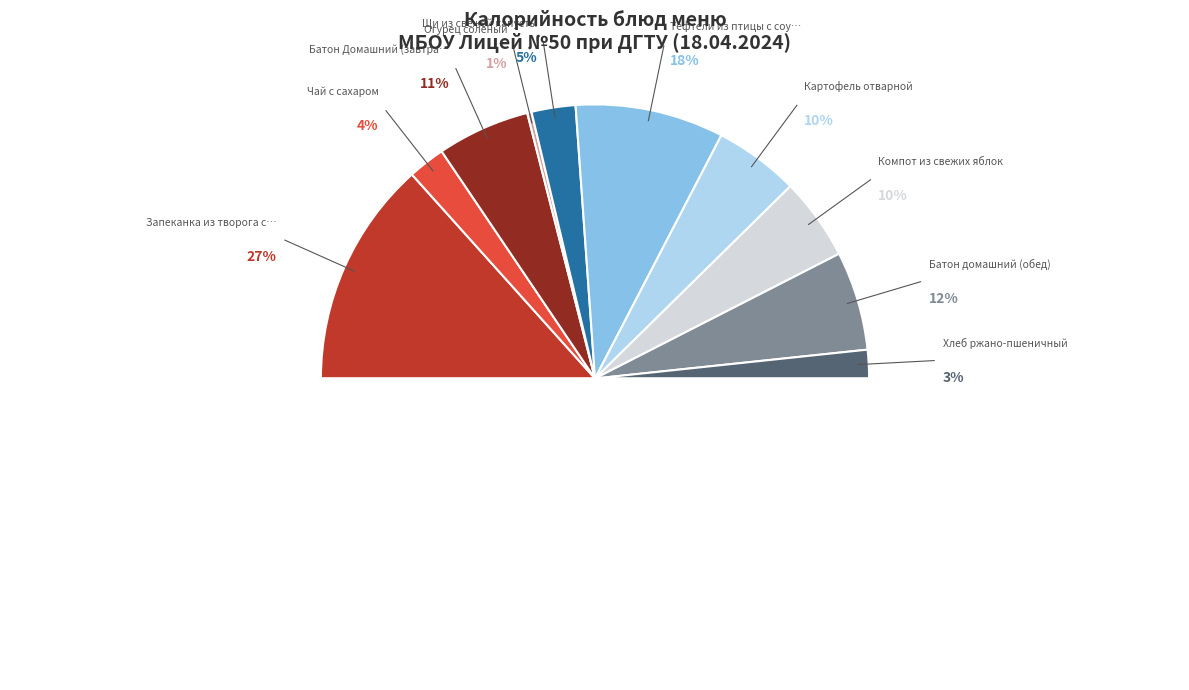

What is the largest slice in the pie chart?

Запеканка из творога с морковью